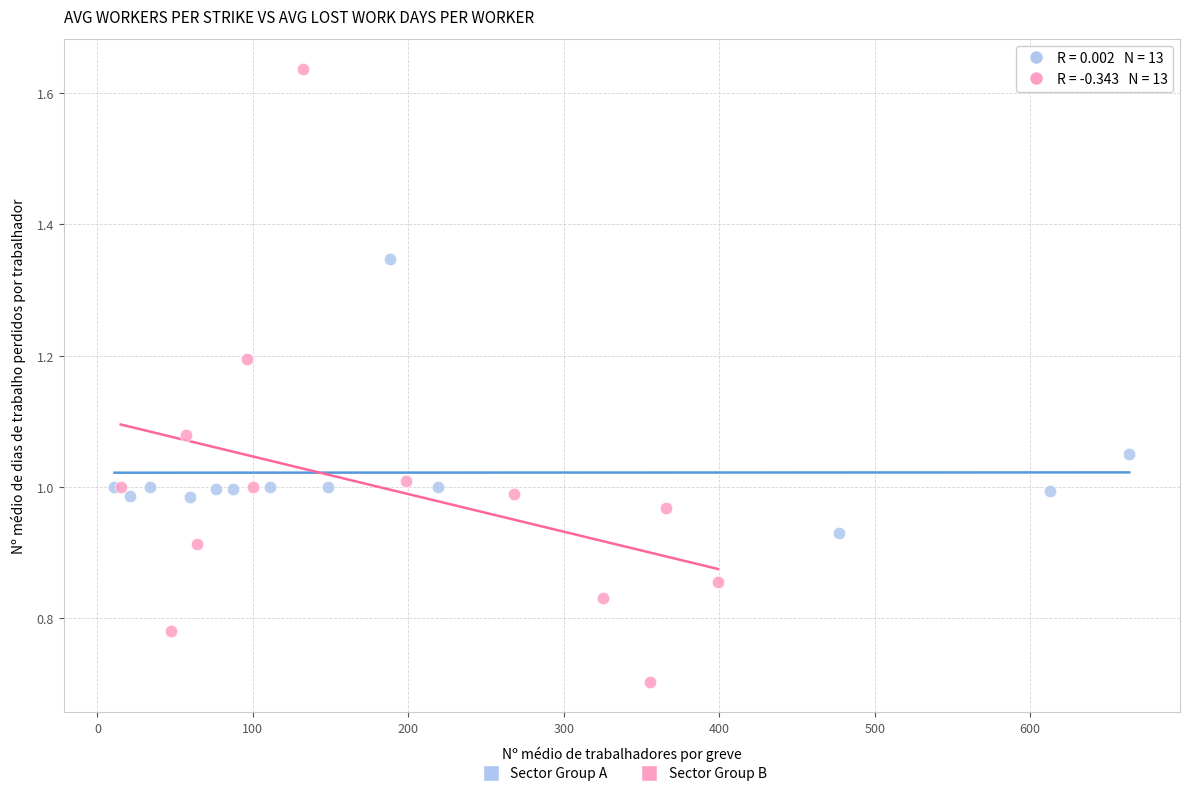

Which series contains the lowest Y value?

Sector Group B